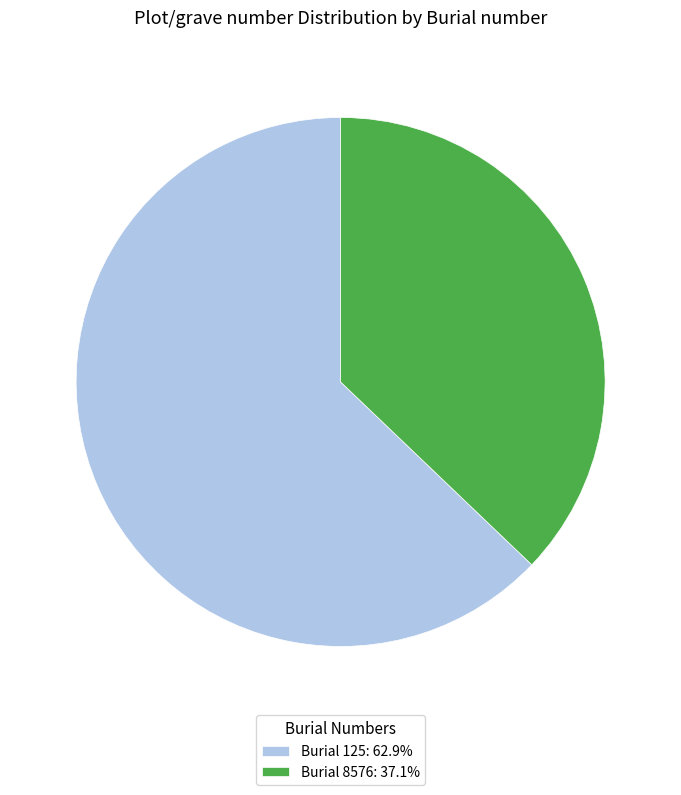

What is the ratio of the value at Burial 8576: 37.1% to the value at Burial 125: 62.9%?

0.6